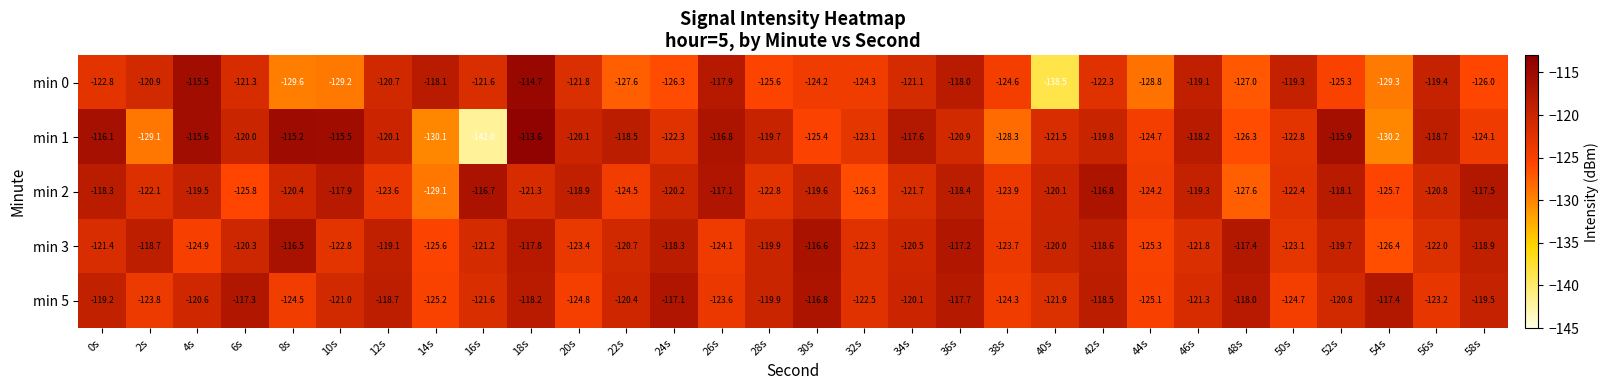

What is the spread (max minus min) of values at 34s?

4.1